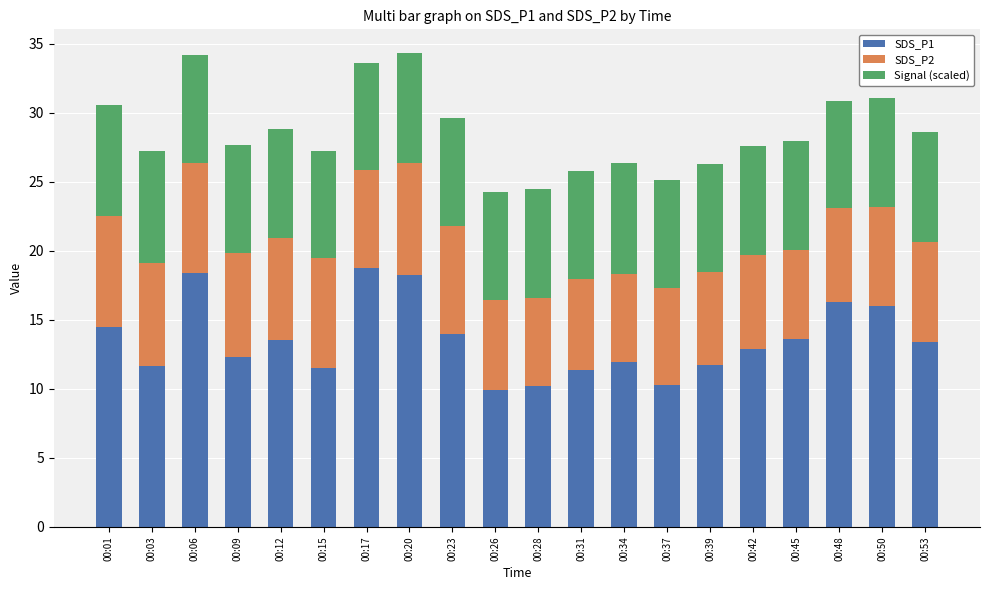

Is it true that SDS_P1 equals 30.1 at 00:20?

False